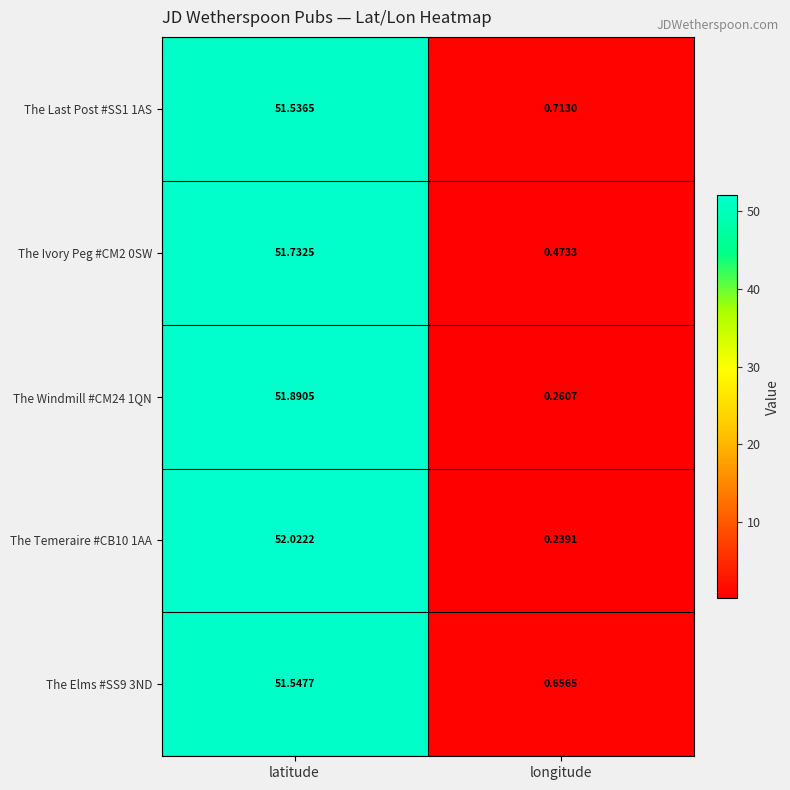

At which label is The Ivory Peg #CM2 0SW closest to 26?

longitude